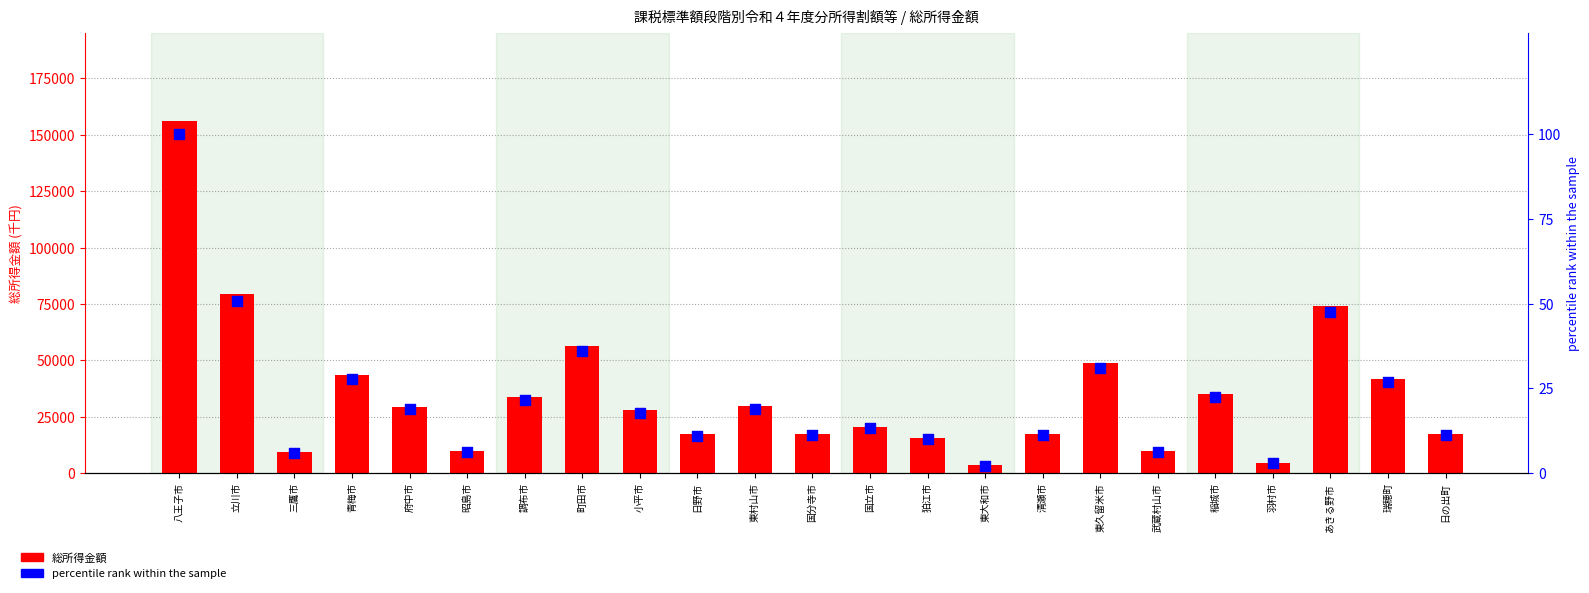

What is the total value across all series at 昭島市?

9589.1